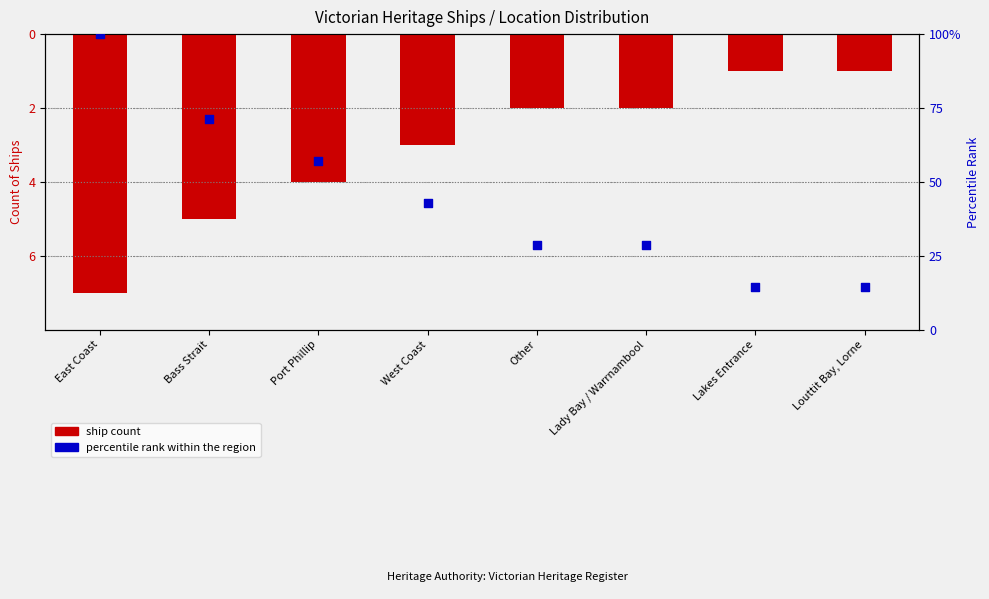

At how many categories does at least one series exceed 43?

3